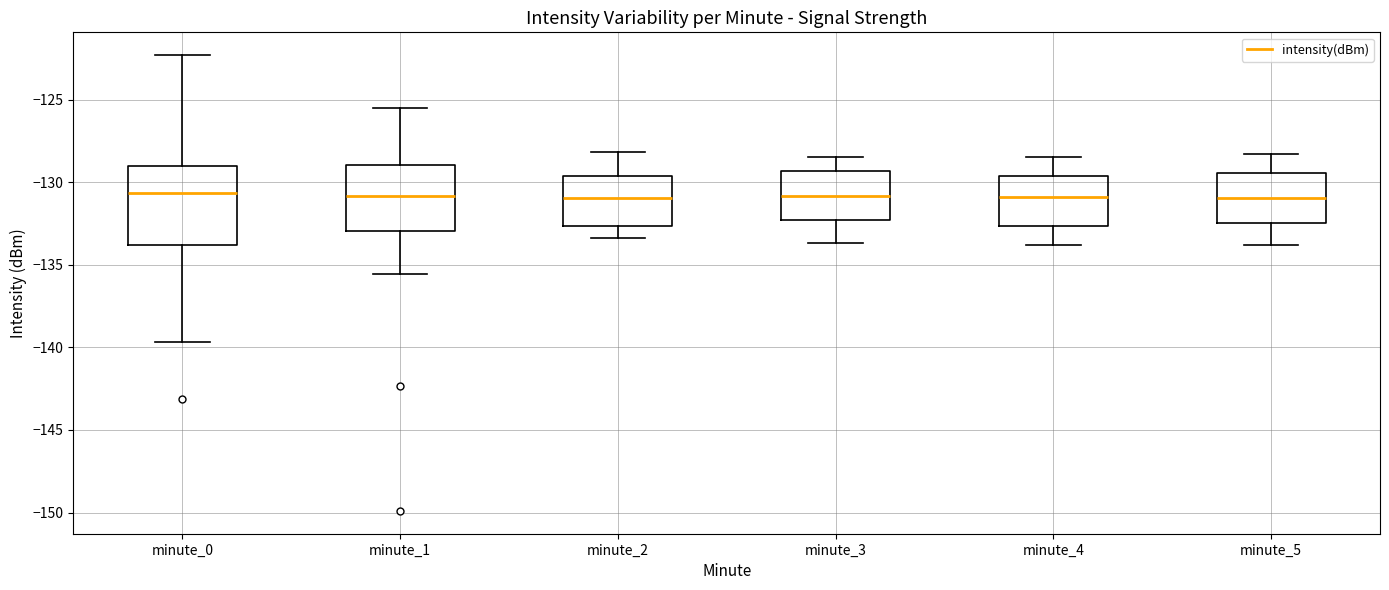

Which box is the tallest, from its lower edge to its upper edge?

minute_0